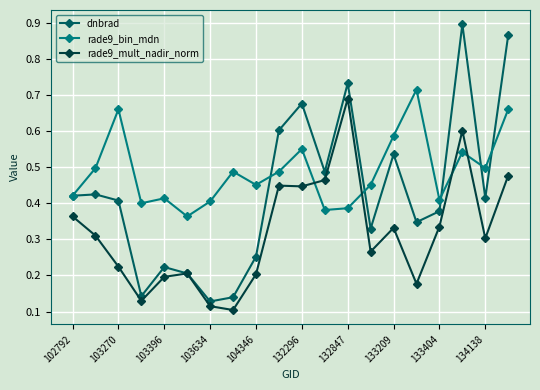

Rank the series by their average value, from highest to lowest.

rade9_bin_mdn, dnbrad, rade9_mult_nadir_norm